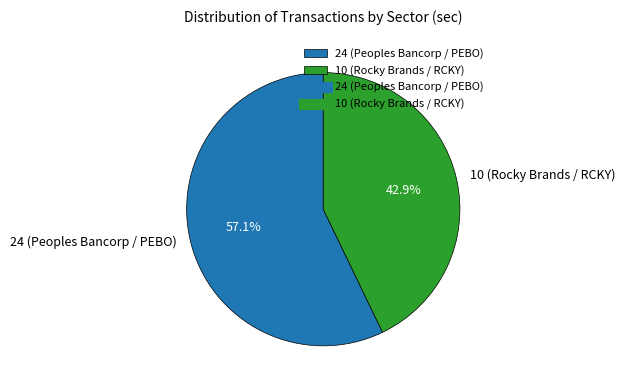

Is it true that 10 (Rocky Brands / RCKY) is 43% of the pie?

True